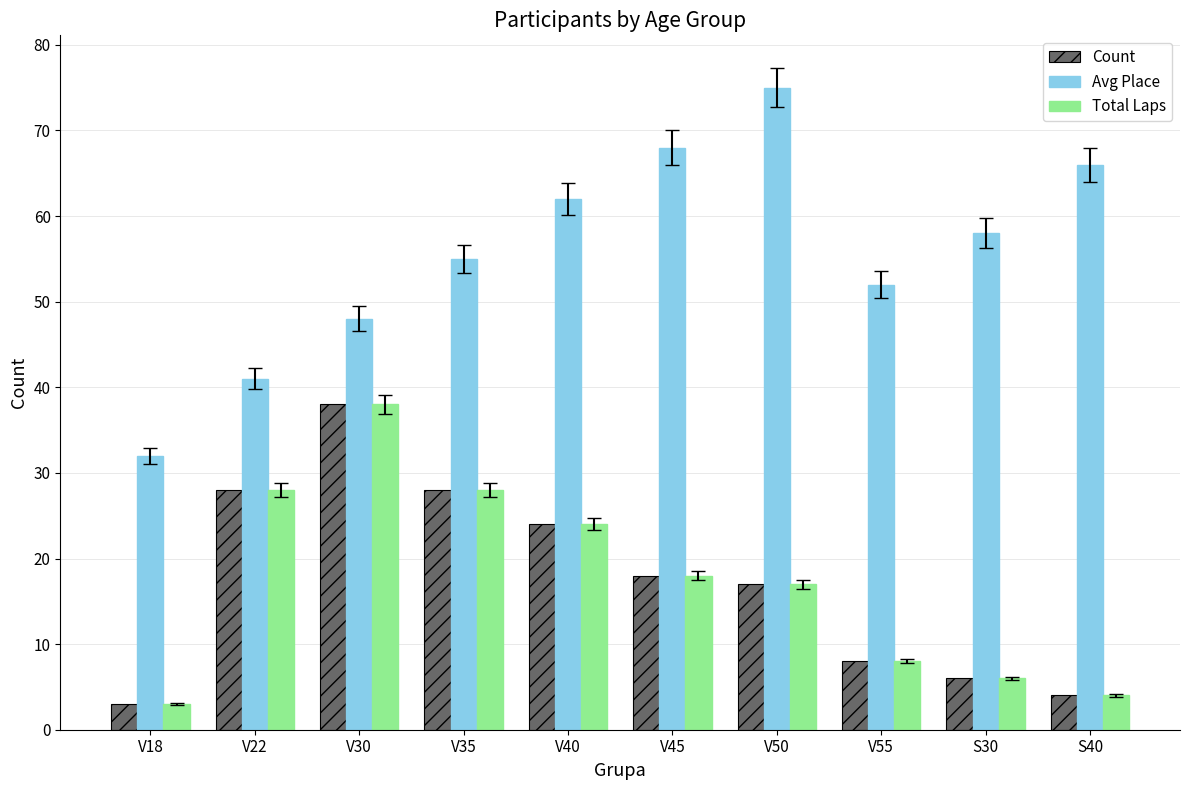

Rank the categories by Avg Place value from highest to lowest.

V50, V45, S40, V40, S30, V35, V55, V30, V22, V18